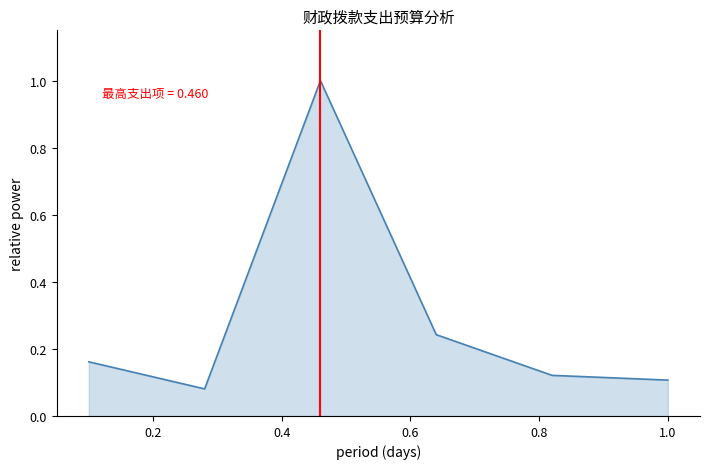

True or false: there are more than 0 points higher than both neighbors.

True